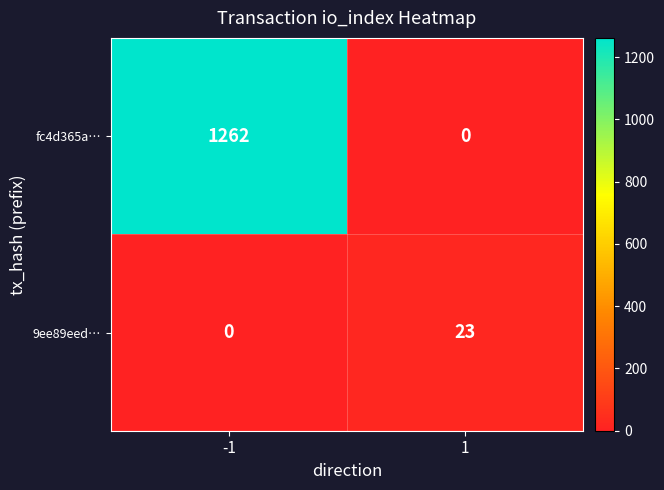

Reading right to left, extract all data points from this chart.

fc4d365a…: 0	1262
9ee89eed…: 23	0